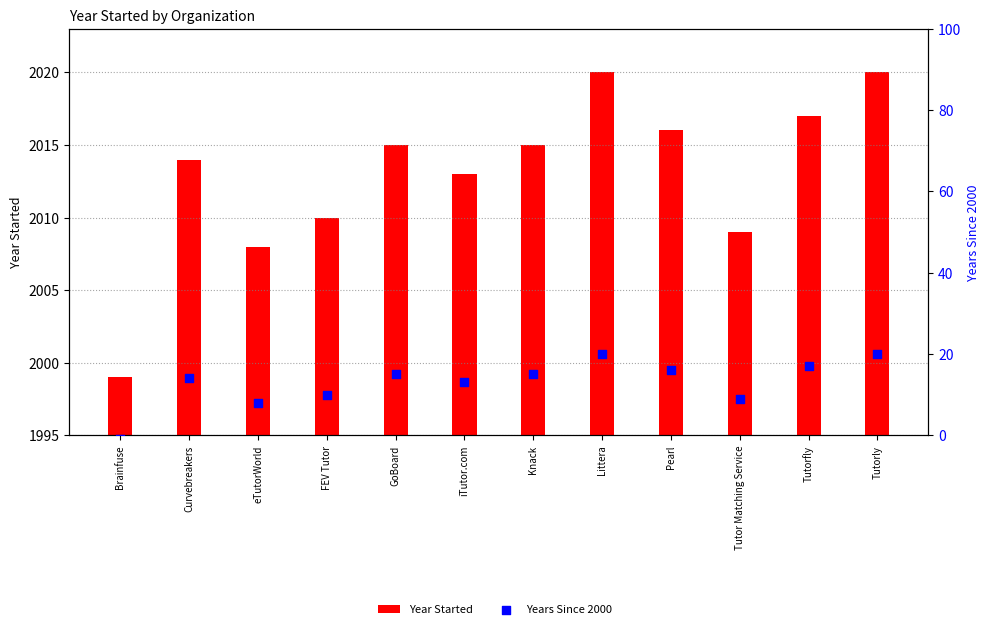

What are all the series names shown in the legend?

Year Started, Years Since 2000